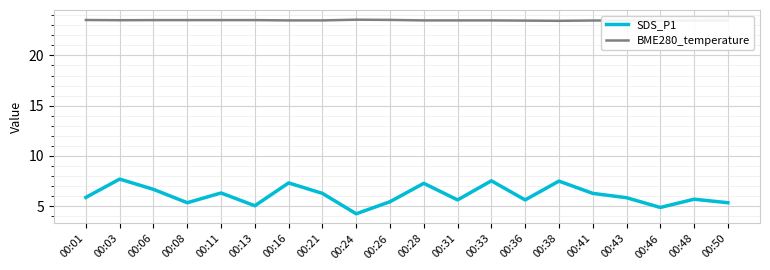

What is the greatest value displayed?

23.6